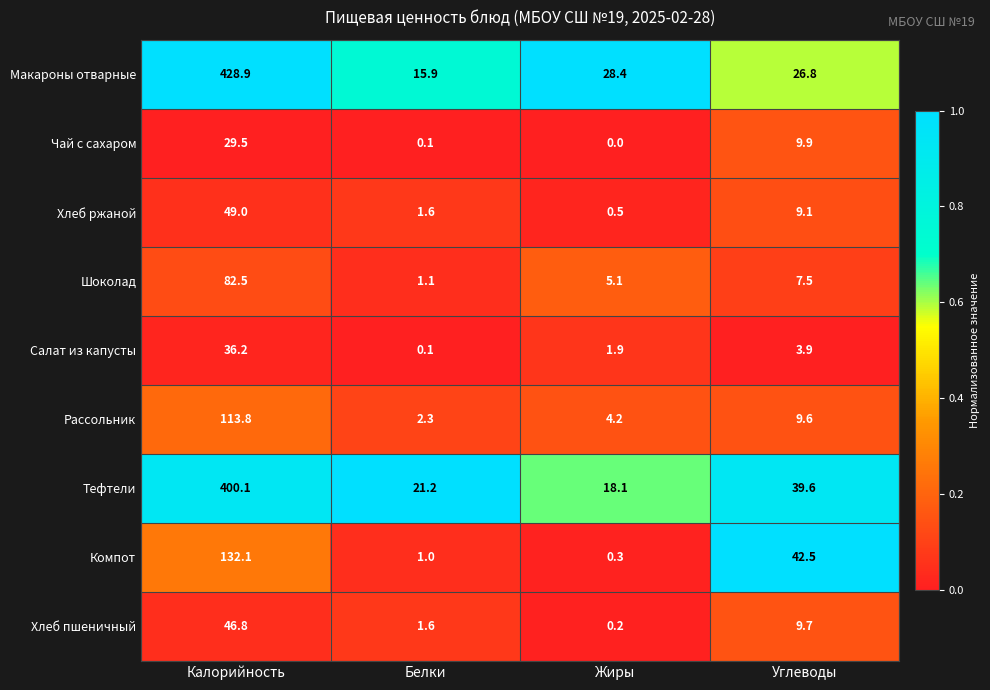

What is the sum of all Хлеб пшеничный values?

58.3